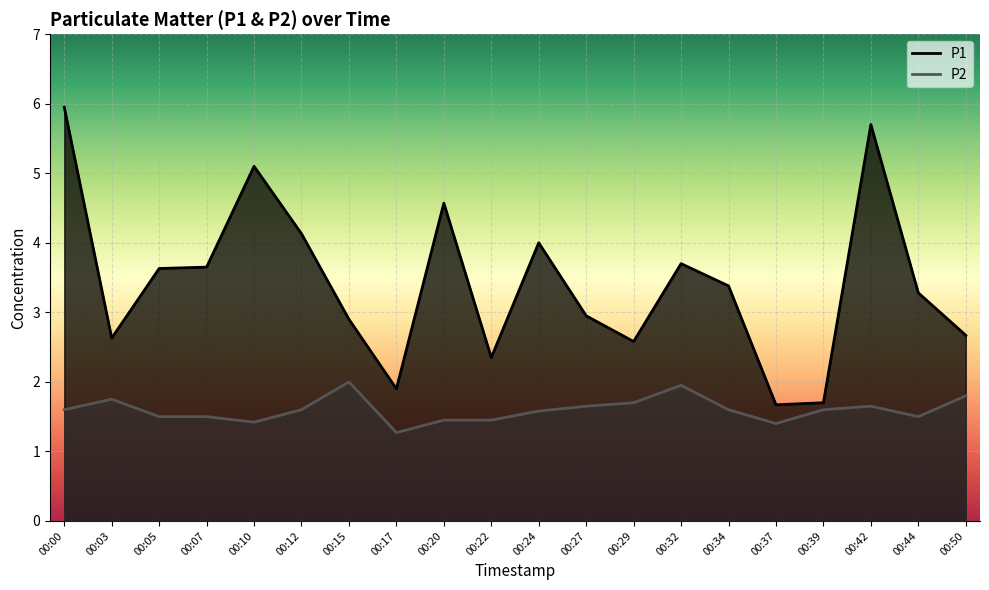

What is the difference between the maximum and second lowest values in the P2 series?

0.6